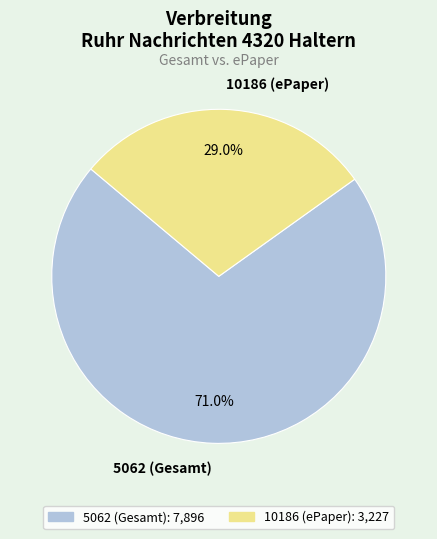

Between 10186 (ePaper) and 5062 (Gesamt), which is larger?

5062 (Gesamt)